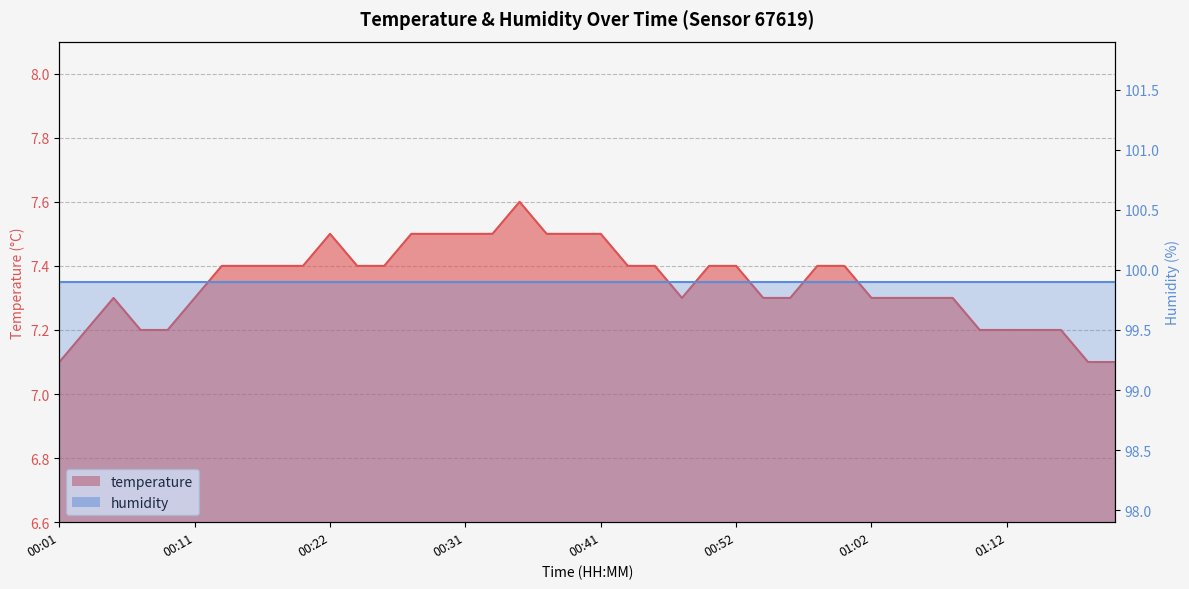

What is the average value?

7.3